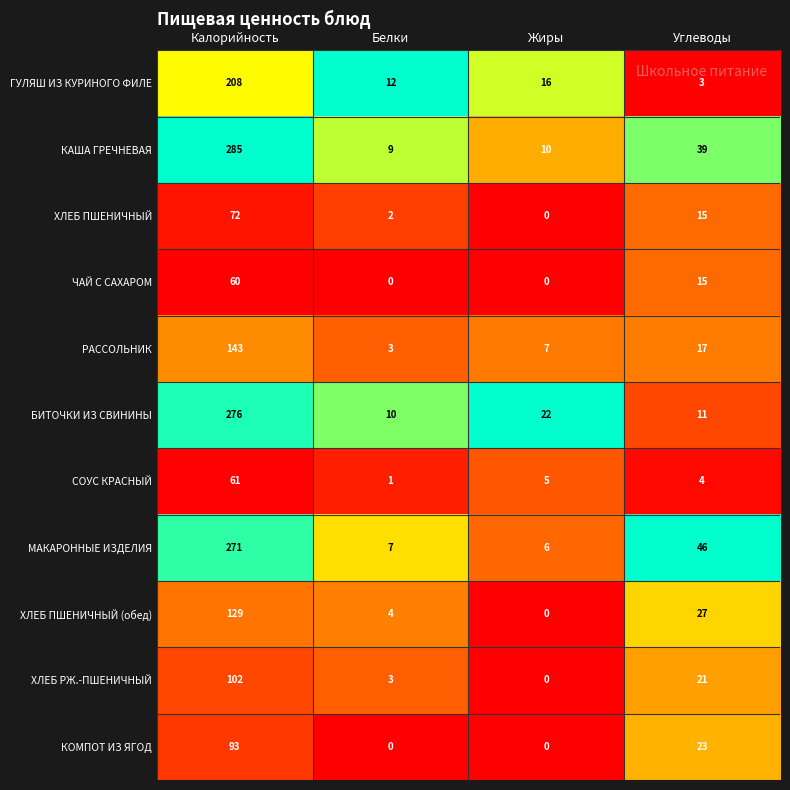

At which category is the sum across all series the highest?

Калорийность